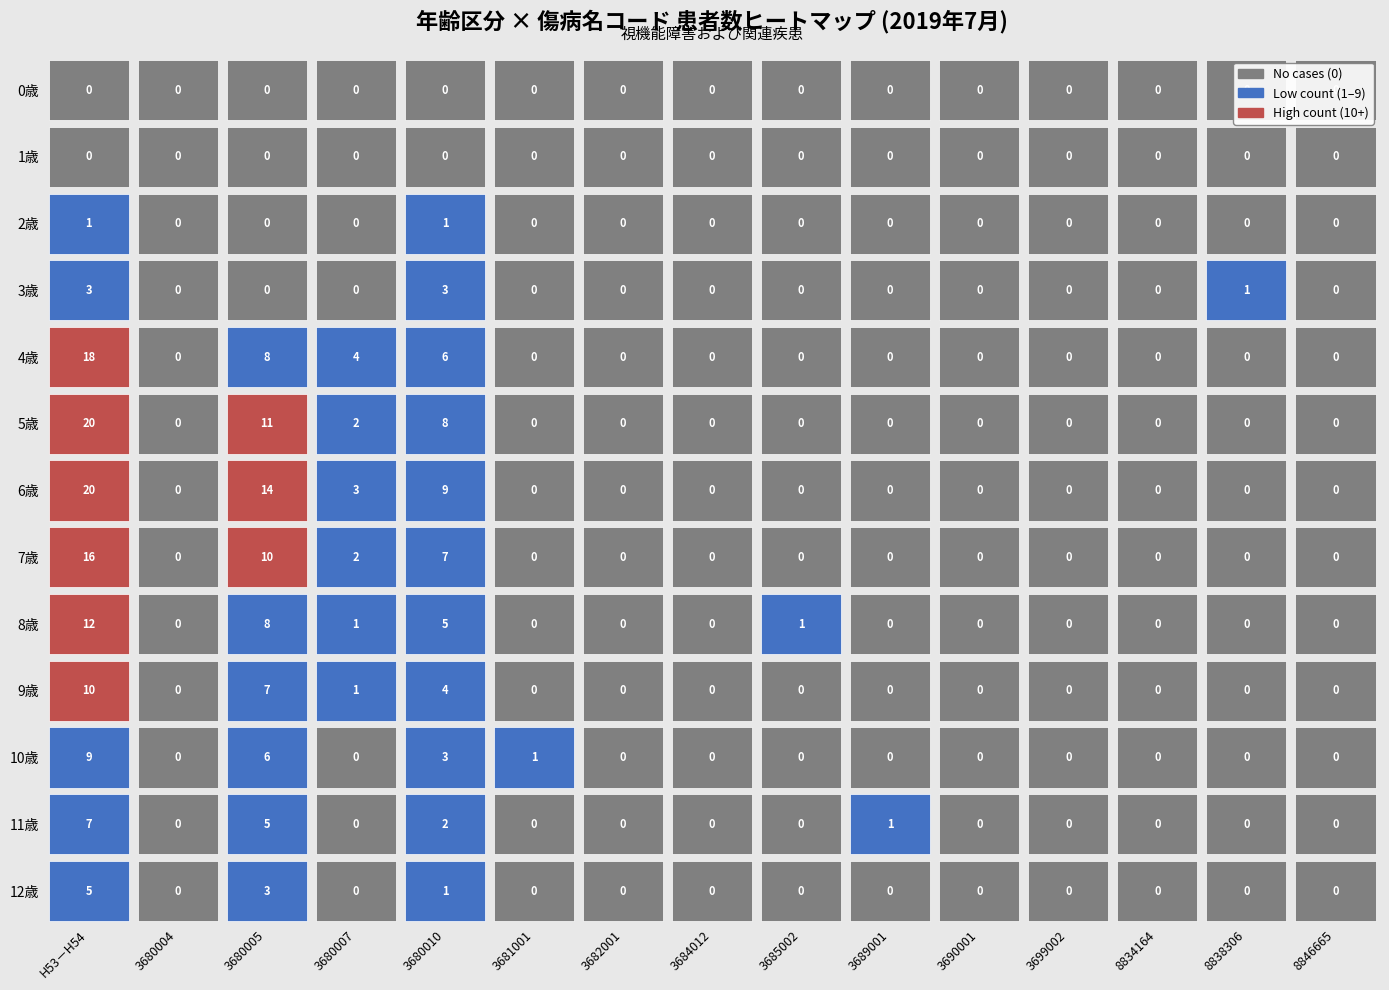

What is the average value of the 7歳 series?

2